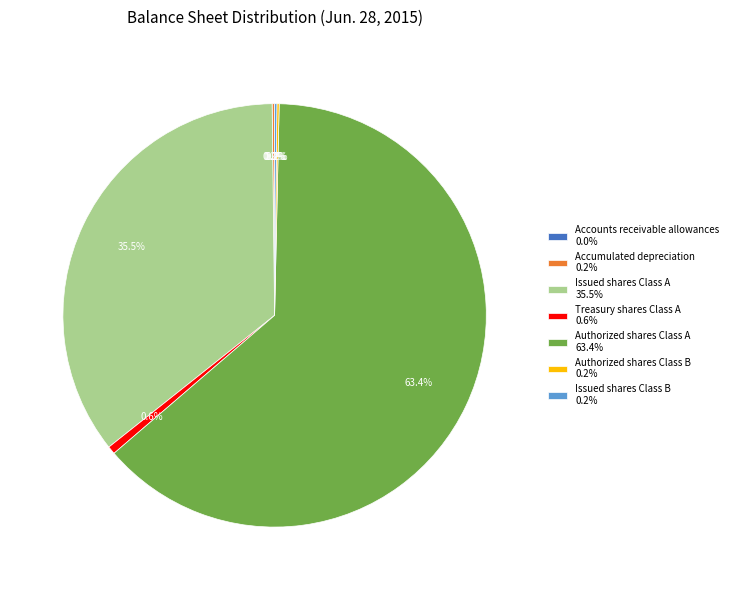

Does any single category account for the majority?

Yes